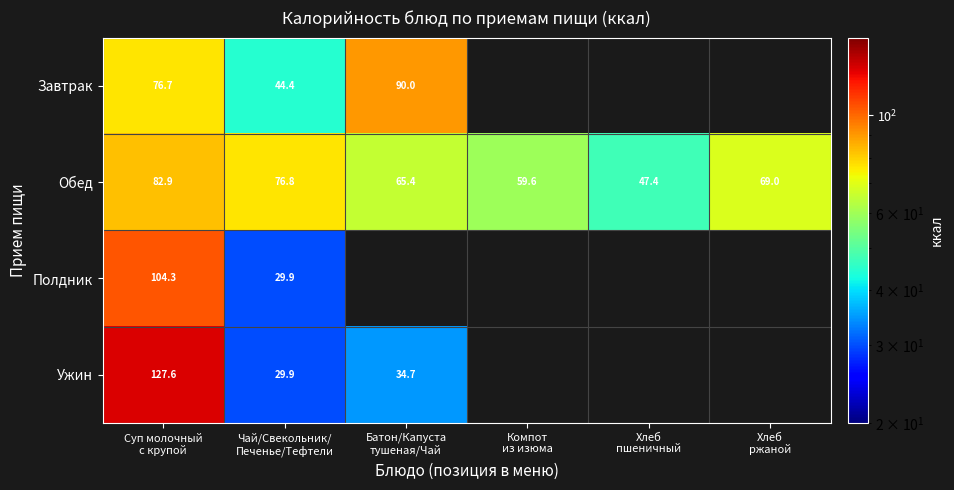

What is the average value of the Обед series?

66.9